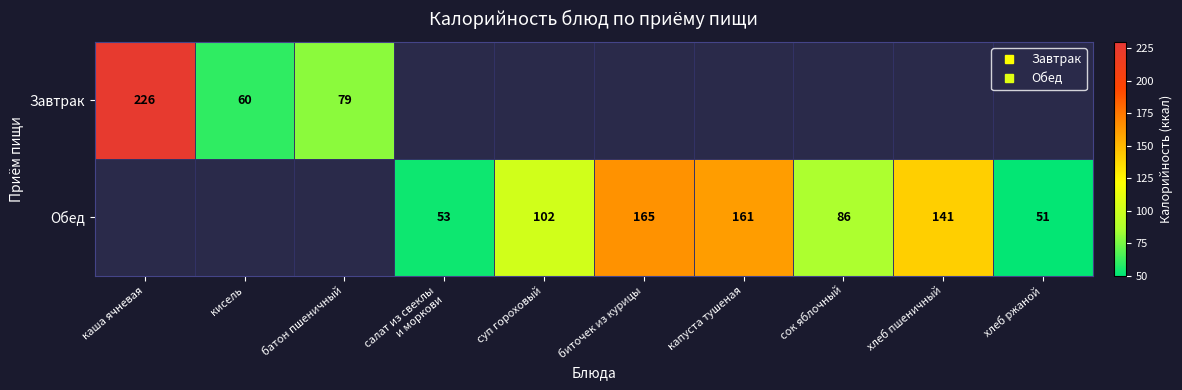

How many data points in Завтрак are above 0?

3